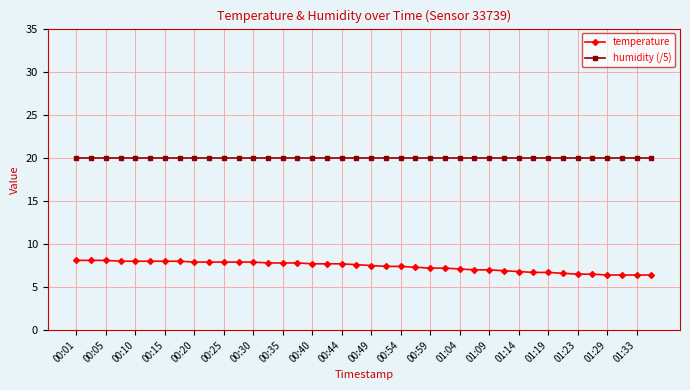

Rank the series by their maximum value, from highest to lowest.

humidity (/5), temperature